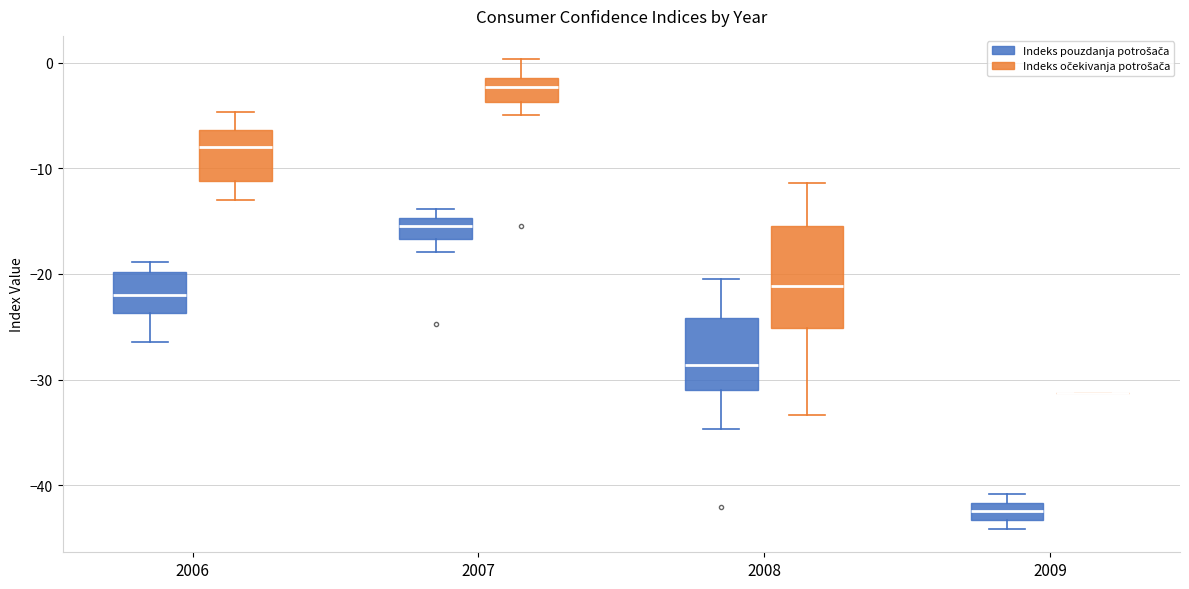

Reading left to right, transcribe this box plot: for each box, give where its median line is, the range the box spans, and where its two whiskers end, as read against the y-axis. The values are not printed on the chart, so give them approximately, as read against the axis.

2006 (Indeks pouzdanja potrošača): median -22, box -24 to -20, whiskers -26 to -19
2006 (Indeks očekivanja potrošača): median -8, box -11 to -6, whiskers -13 to -5
2007 (Indeks pouzdanja potrošača): median -15 (inside the box), box -17 to -15, whiskers -18 to -14
2007 (Indeks očekivanja potrošača): median -2, box -4 to -1, whiskers -5 to 0
2008 (Indeks pouzdanja potrošača): median -29, box -31 to -24, whiskers -35 to -20
2008 (Indeks očekivanja potrošača): median -21, box -25 to -15, whiskers -33 to -11
2009 (Indeks pouzdanja potrošača): median -42 (inside the box), box -43 to -42, whiskers -44 to -41
2009 (Indeks očekivanja potrošača): box collapsed to a line at -31, whiskers -31 to -31